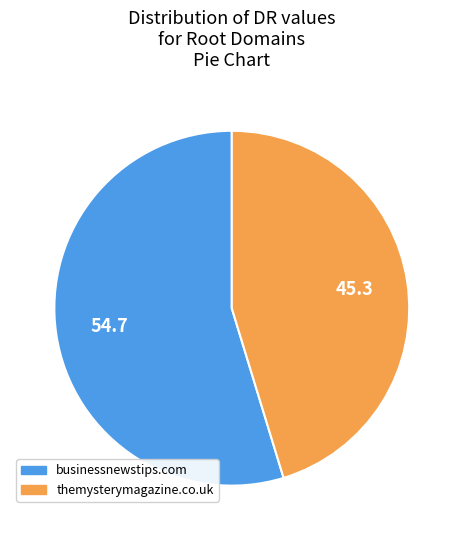

Is the sum of themysterymagazine.co.uk and businessnewstips.com greater than half?

Yes